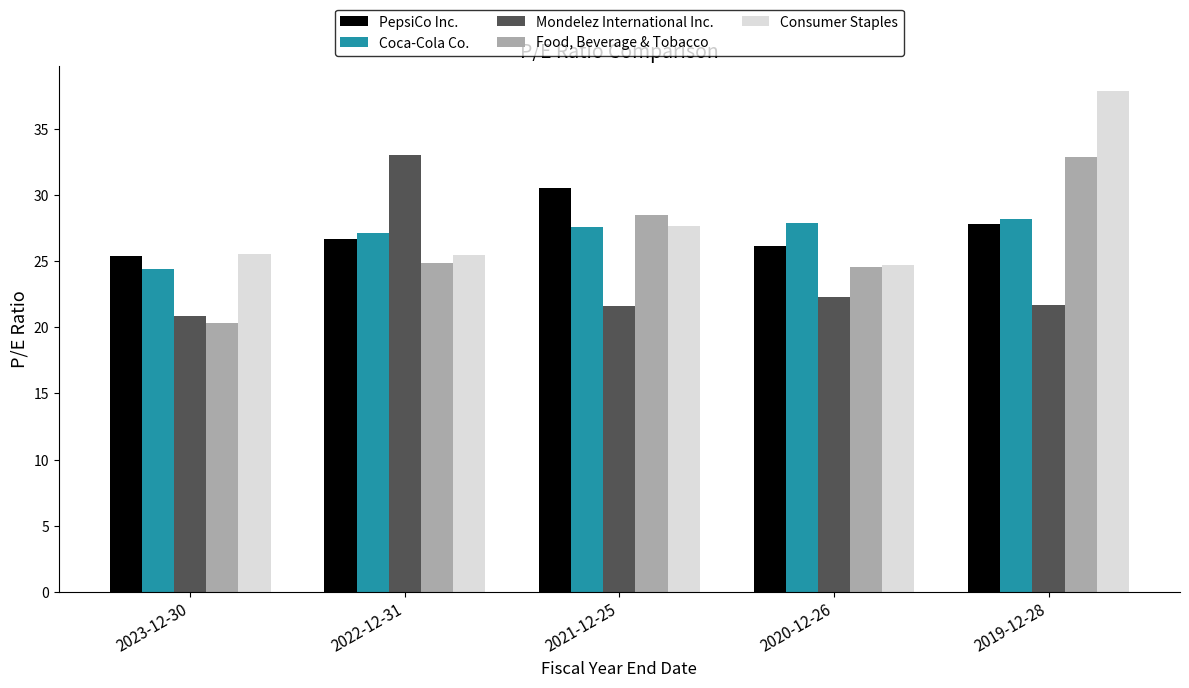

What is the average value of the PepsiCo Inc. series?

27.3